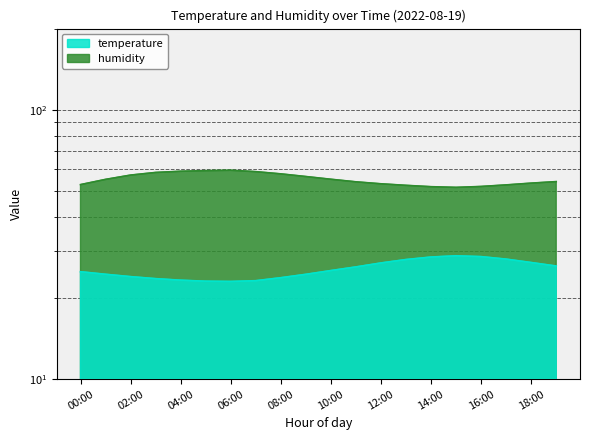

At which category is the sum across all series the highest?

06:00